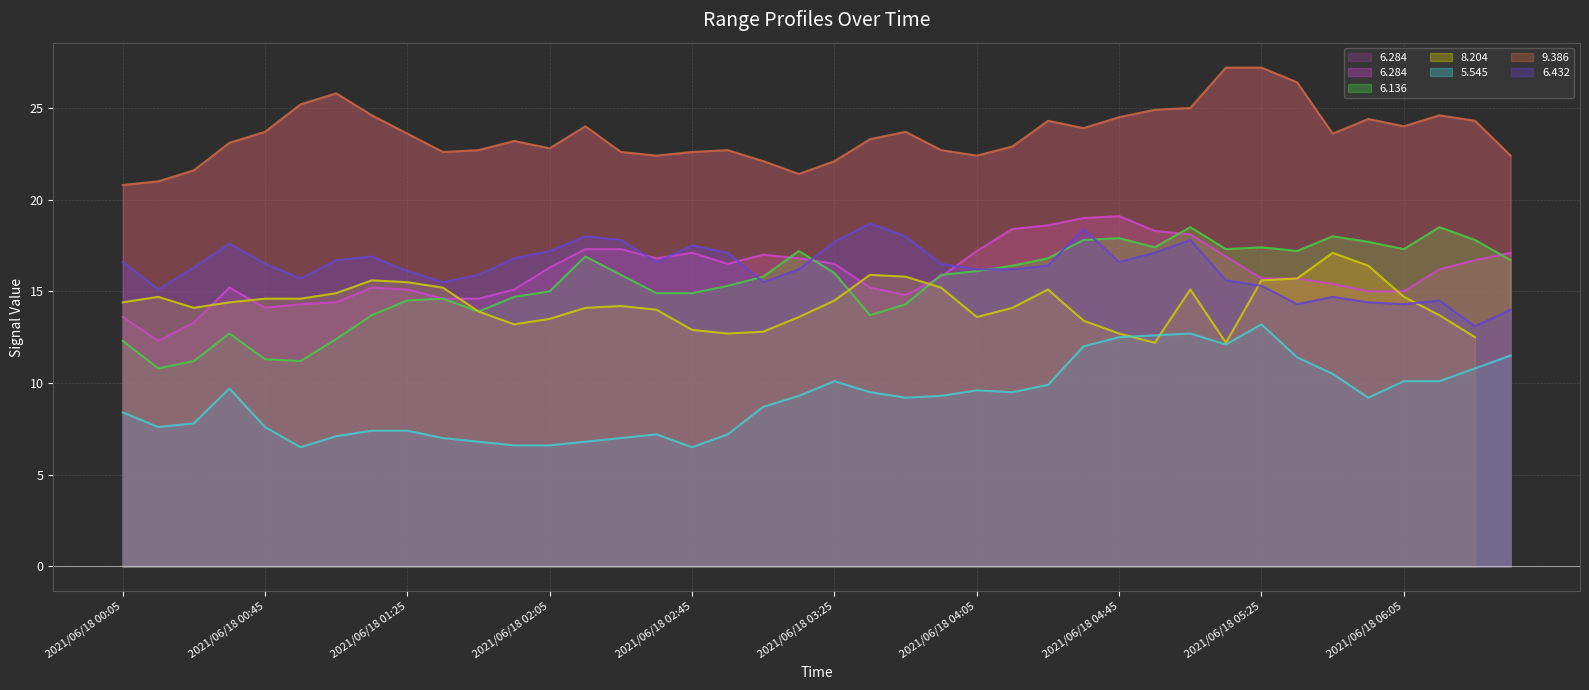

The 6.136 series shows 14.3 at 2021/06/18 03:45. True or false?

True